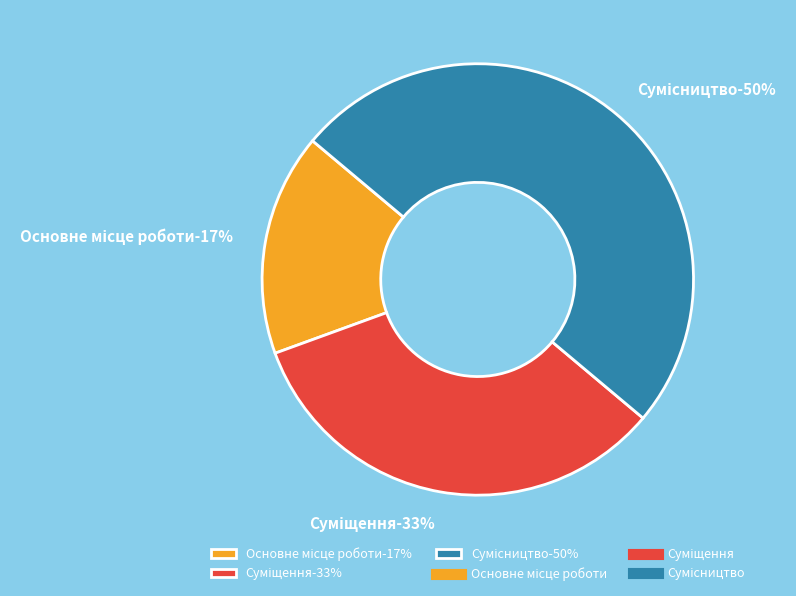

True or false: Суміщення accounts for 33% of the total.

True